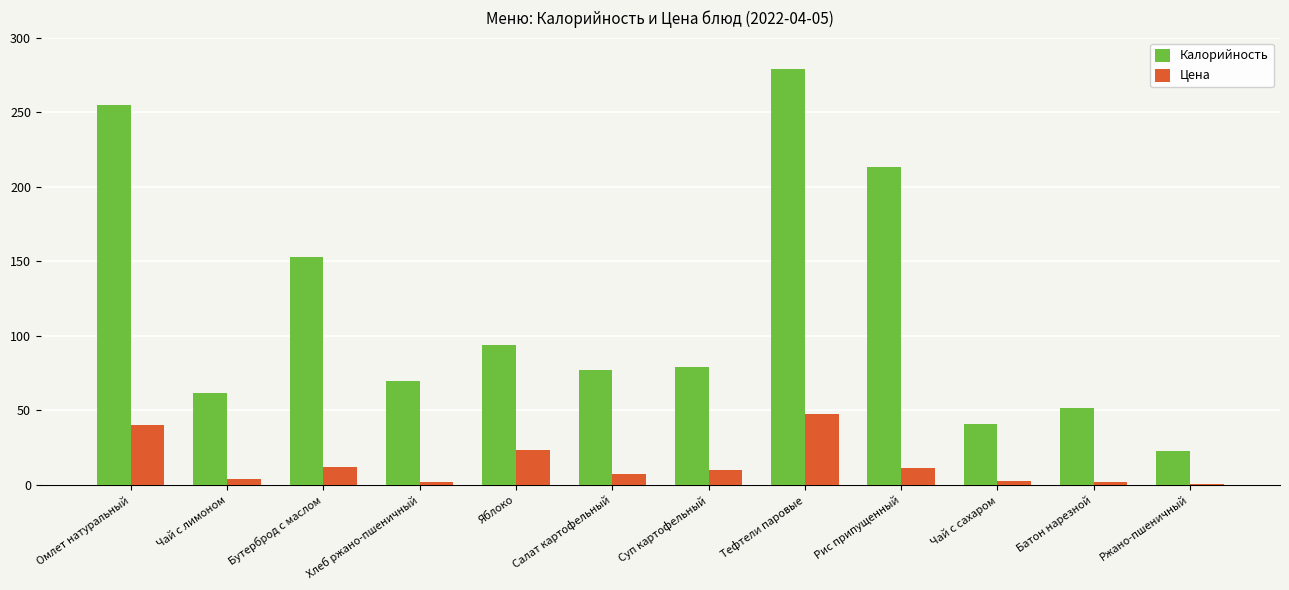

Between Омлет натуральный and Батон нарезной, which series saw the biggest shift?

Калорийность